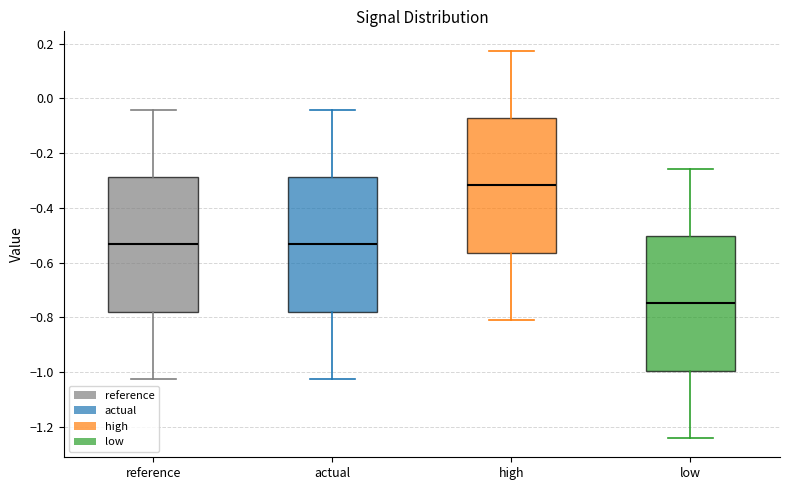

Where is the upper edge of the box for reference on the y-axis? The values are not printed on the chart, so give them approximately, as read against the axis.

-0.28